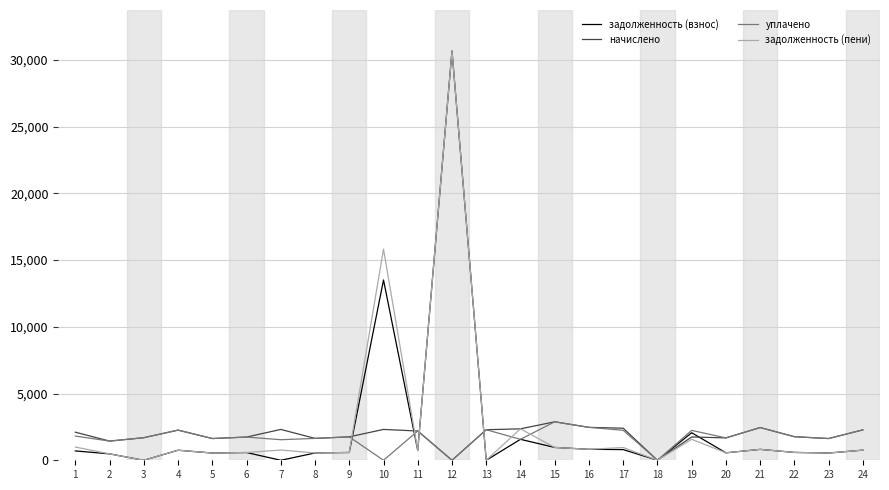

Is the value of задолженность (пени) at 2 greater than the value of начислено at 1?

No